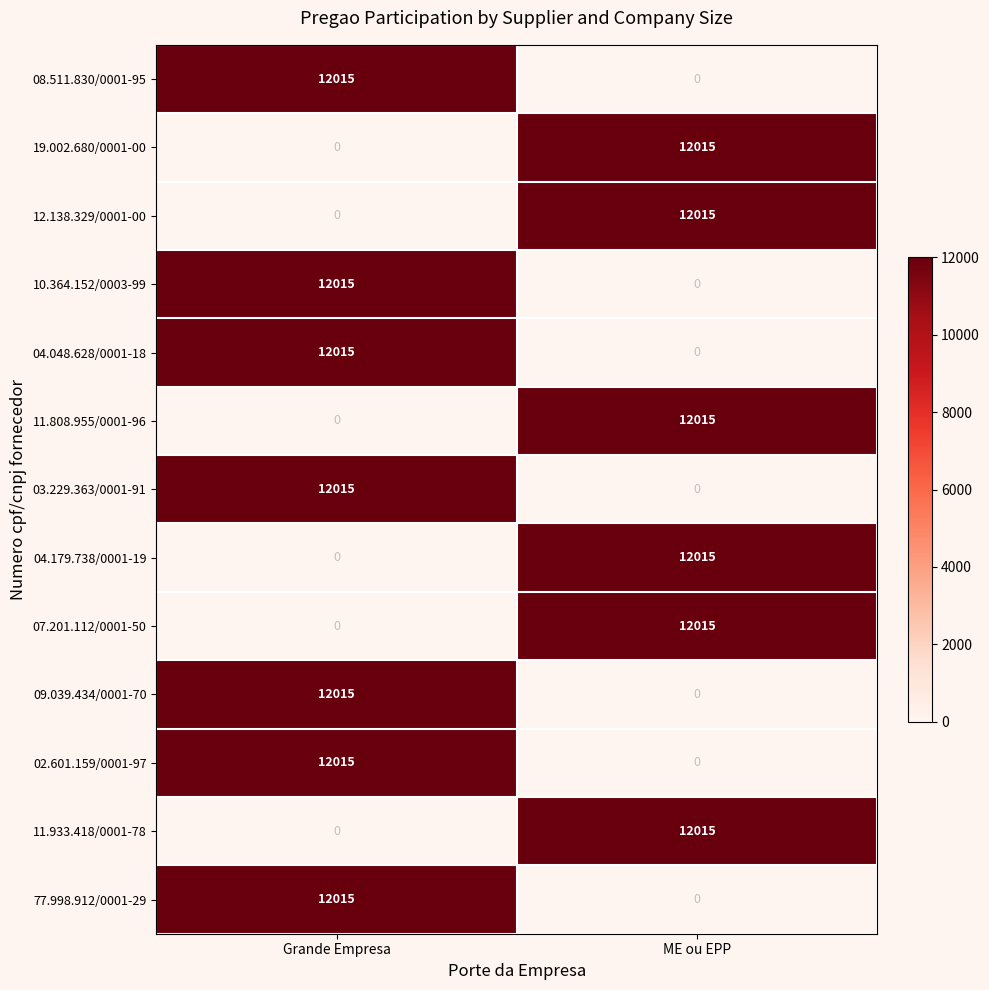

List the labels in order of Grande Empresa value, smallest first.

19.002.680/0001-00, 12.138.329/0001-00, 11.808.955/0001-96, 04.179.738/0001-19, 07.201.112/0001-50, 11.933.418/0001-78, 08.511.830/0001-95, 10.364.152/0003-99, 04.048.628/0001-18, 03.229.363/0001-91, 09.039.434/0001-70, 02.601.159/0001-97, 77.998.912/0001-29